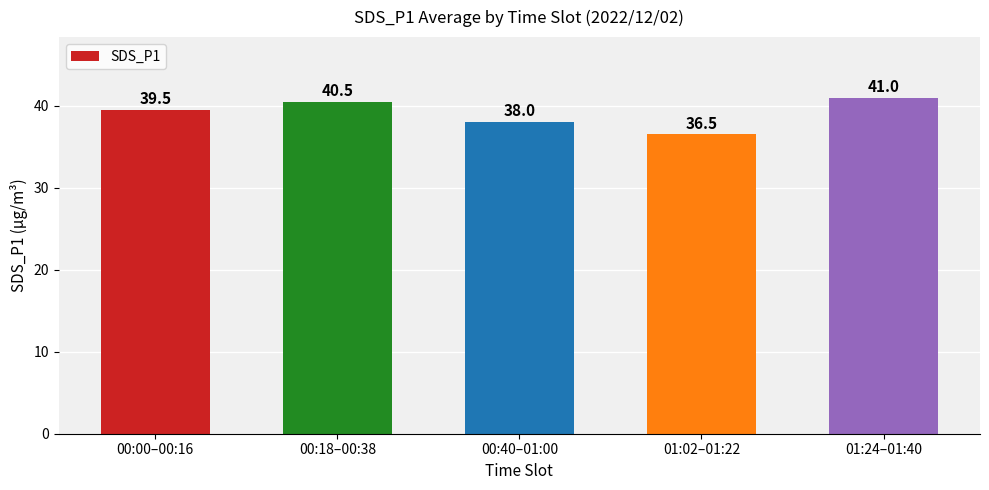

What is the value of the 1st bar from the left?

39.5